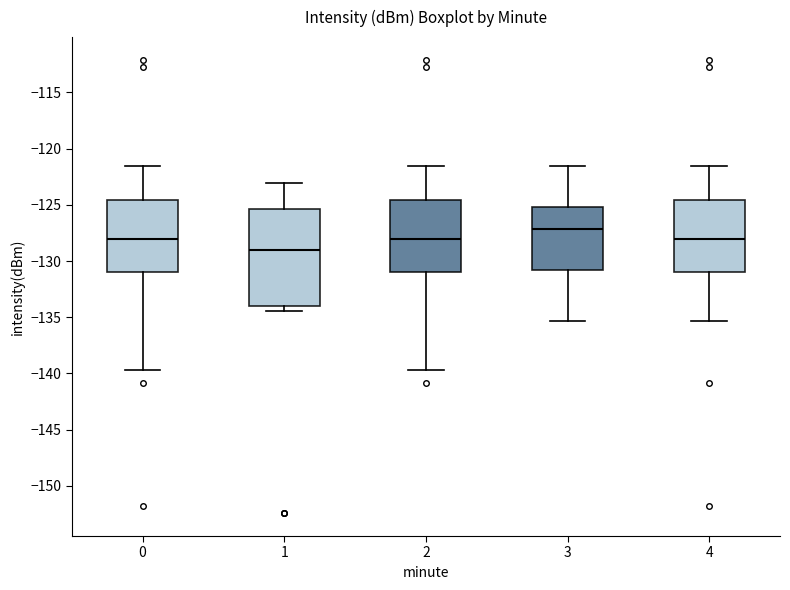

Reading left to right, read every box against the y-axis: the position of its median line, the range the box covers, and the ends of its whiskers. The values are not printed on the chart, so give them approximately, as read against the axis.

0: median -128.0, box -131.0 to -124.5, whiskers -139.5 to -121.5
1: median -129.0, box -134.0 to -125.5, whiskers -134.5 to -123.0
2: median -128.0, box -131.0 to -124.5, whiskers -139.5 to -121.5
3: median -127.0, box -131.0 to -125.0, whiskers -135.5 to -121.5
4: median -128.0, box -131.0 to -124.5, whiskers -135.5 to -121.5